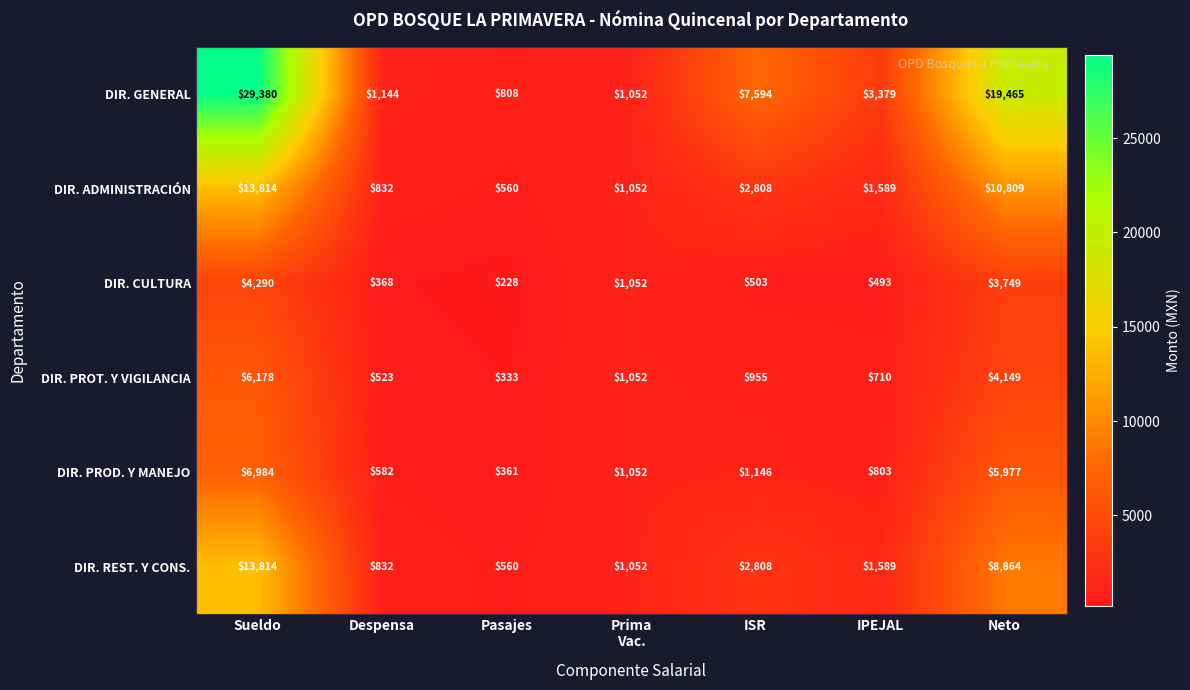

What value does the DIR. PROT. Y VIGILANCIA series have at ISR?

955